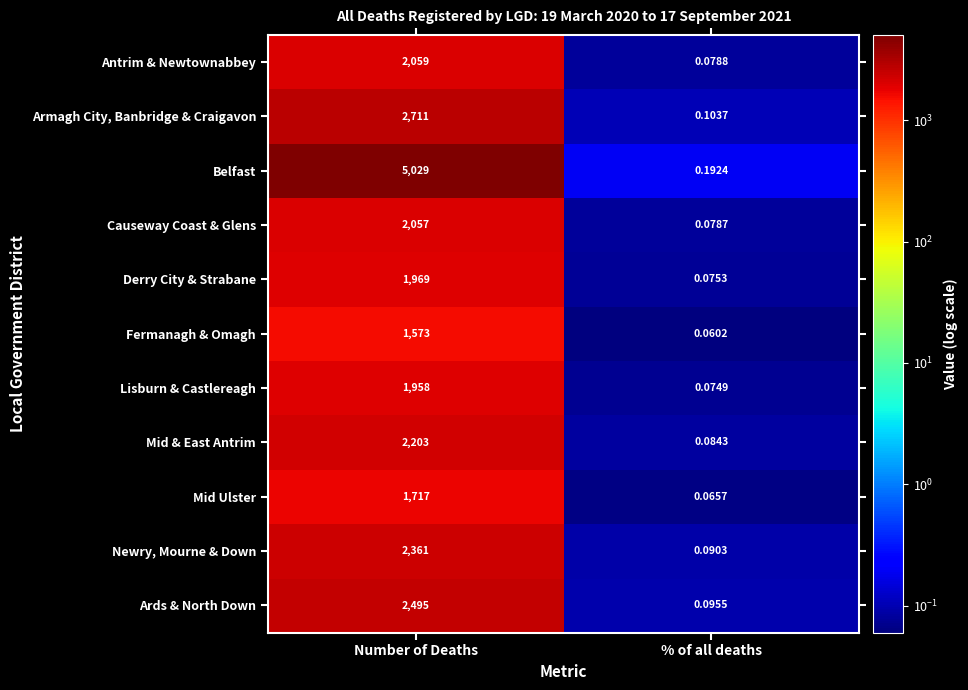

At Number of Deaths, list the series in order from largest to smallest.

Belfast, Armagh City, Banbridge & Craigavon, Ards & North Down, Newry, Mourne & Down, Mid & East Antrim, Antrim & Newtownabbey, Causeway Coast & Glens, Derry City & Strabane, Lisburn & Castlereagh, Mid Ulster, Fermanagh & Omagh